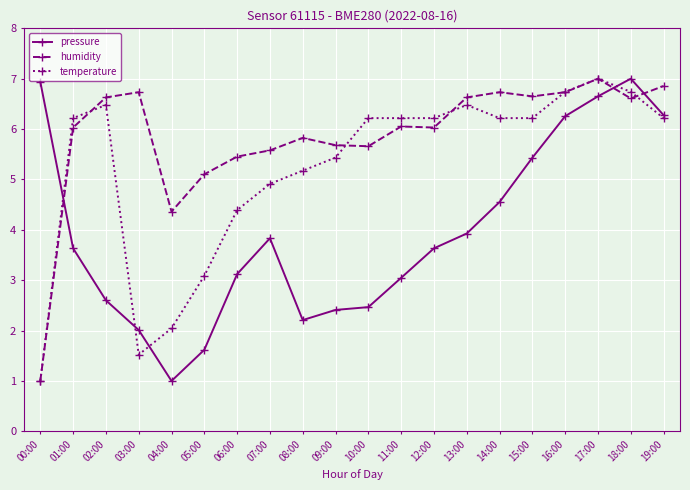

What is the difference between the maximum and minimum values in the pressure series?

6.0